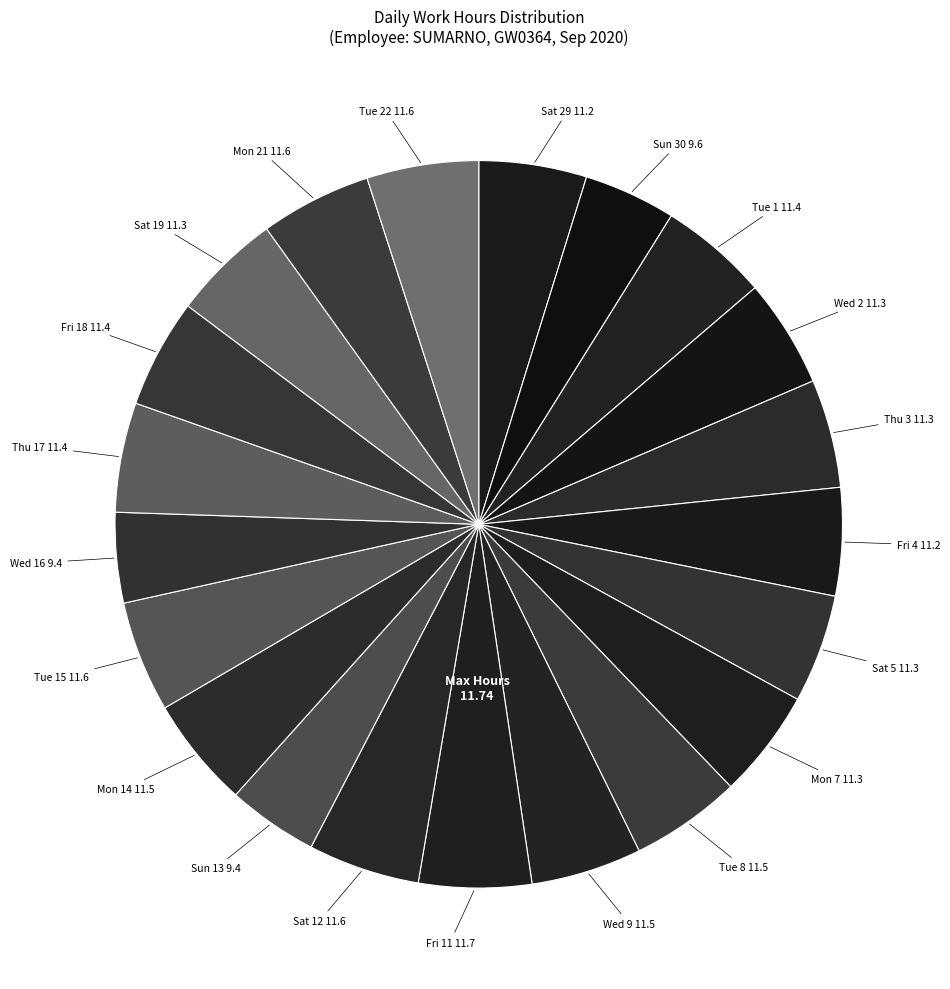

Count the number of slices in the pie.

21